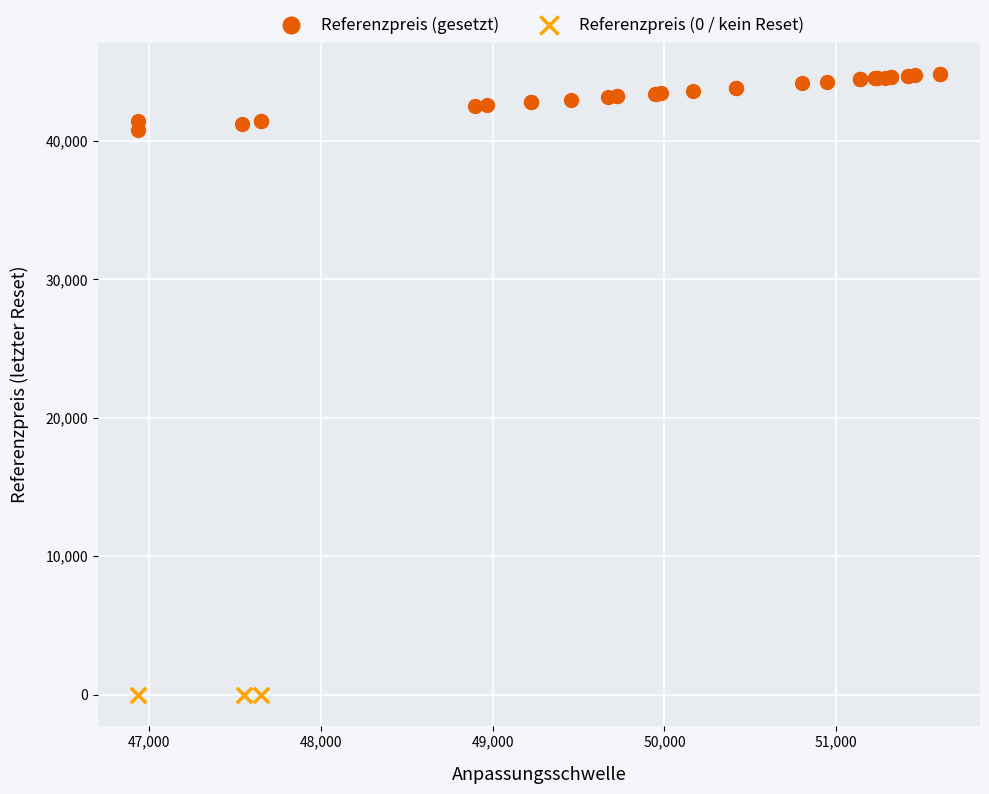

Which series contains the lowest Y value?

Referenzpreis (0 / kein Reset)